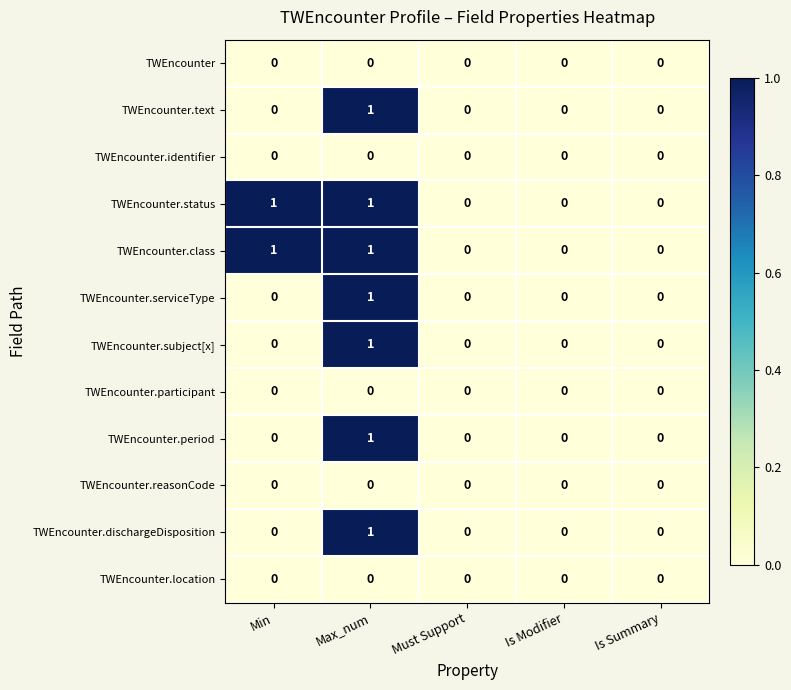

The value of TWEncounter.location at Max_num is 0. True or false?

True